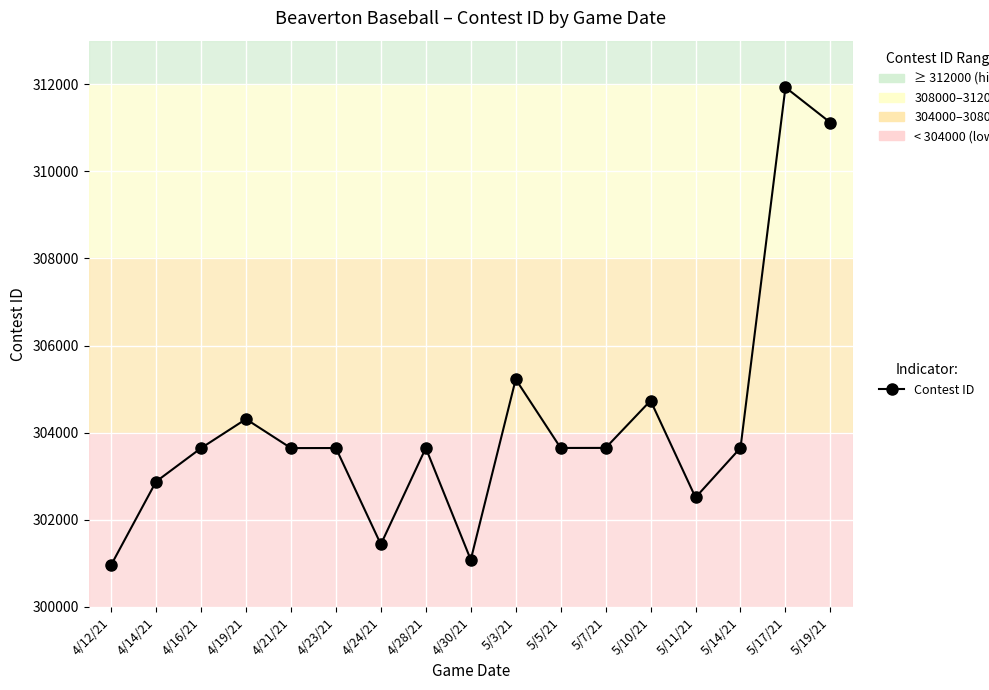

Read the value at 5/17/21.

311928